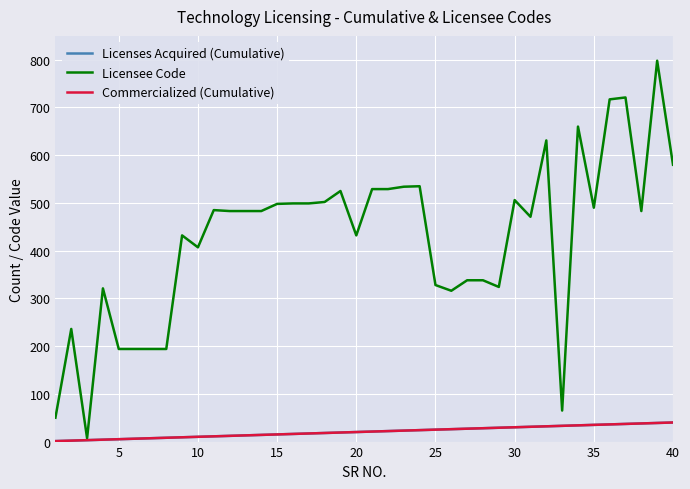

Is this an area chart (filled region under the line)?

No